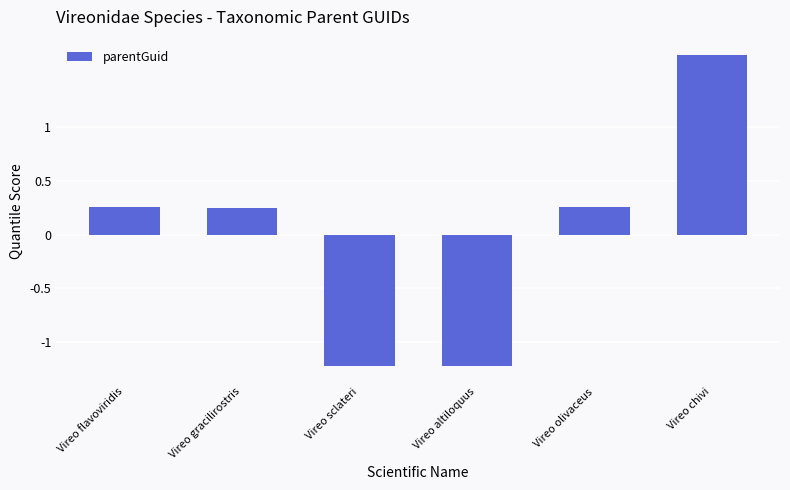

What is the label of the 6th bar from the right?

Vireo flavoviridis